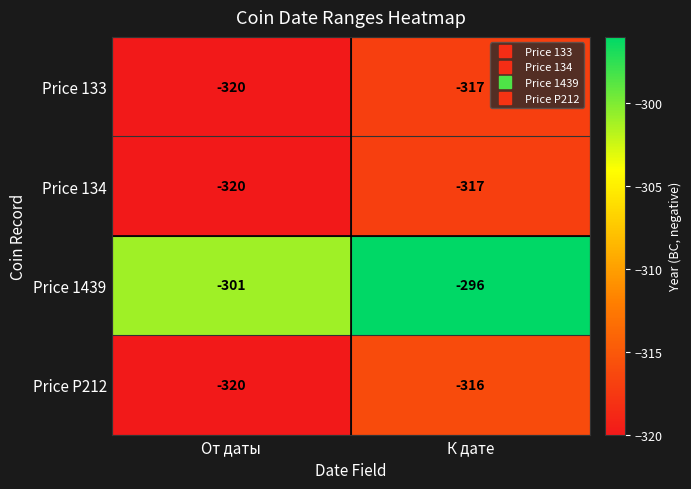

The Price 134 series shows -212 at К дате. True or false?

False